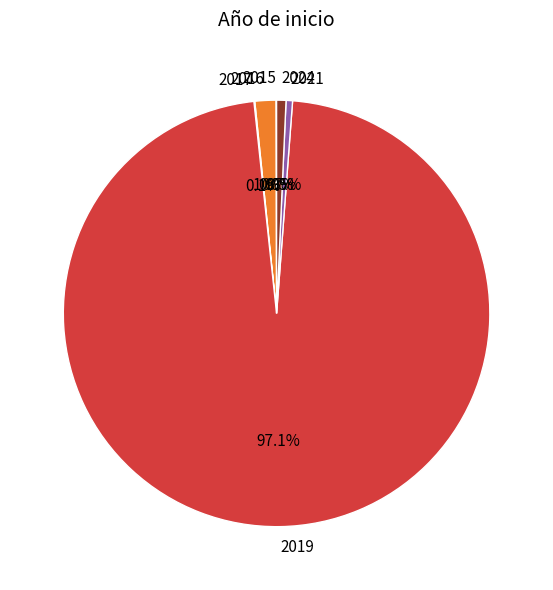

Which slice is the largest?

2019